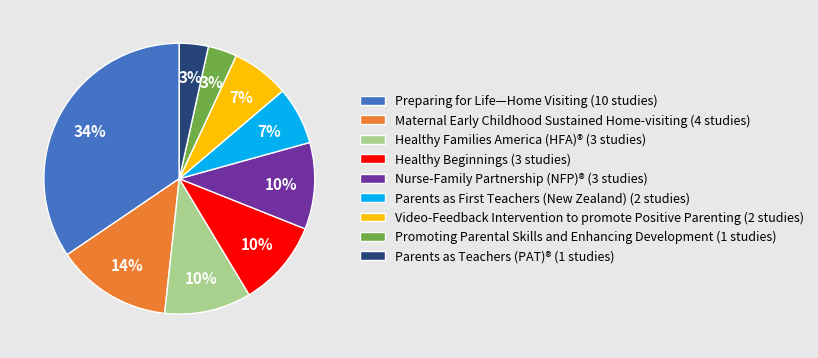

To the nearest percent, what percentage of the pie is Nurse-Family Partnership (NFP)®?

10%